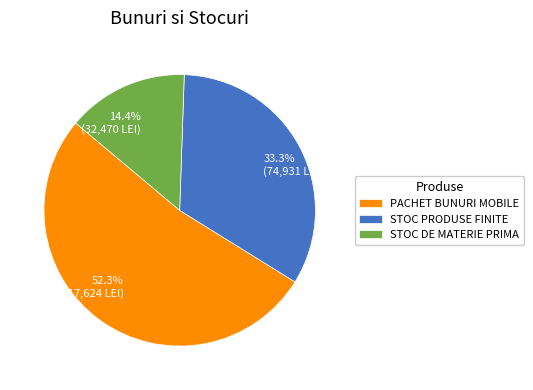

To the nearest percent, what is the combined percentage of STOC DE MATERIE PRIMA and PACHET BUNURI MOBILE?

67%